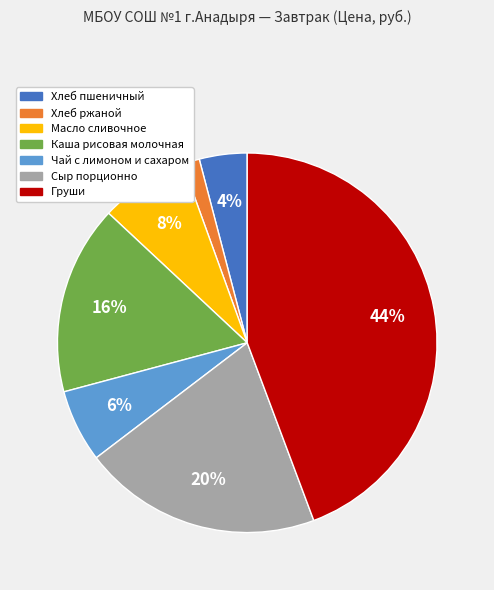

To the nearest percent, what is the combined percentage of Хлеб пшеничный and Каша рисовая молочная?

20%